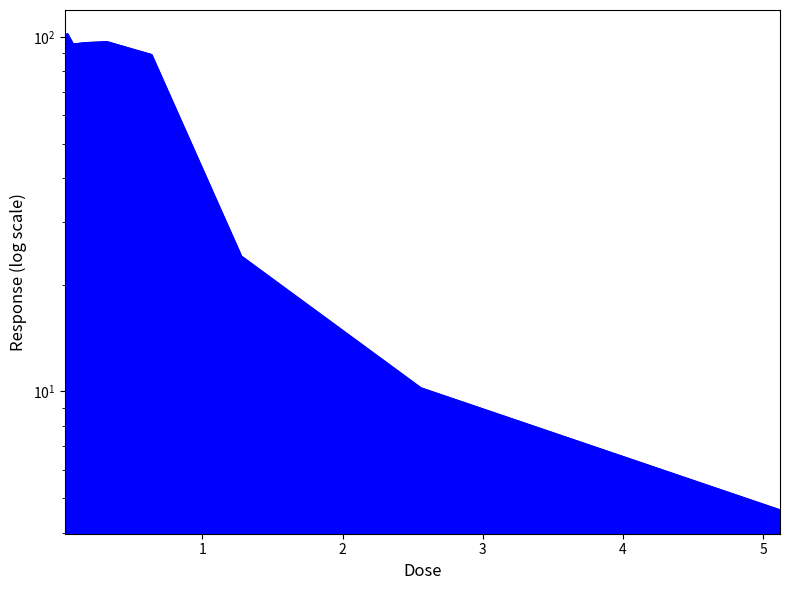

What value does the data have at 0.16?

96.2